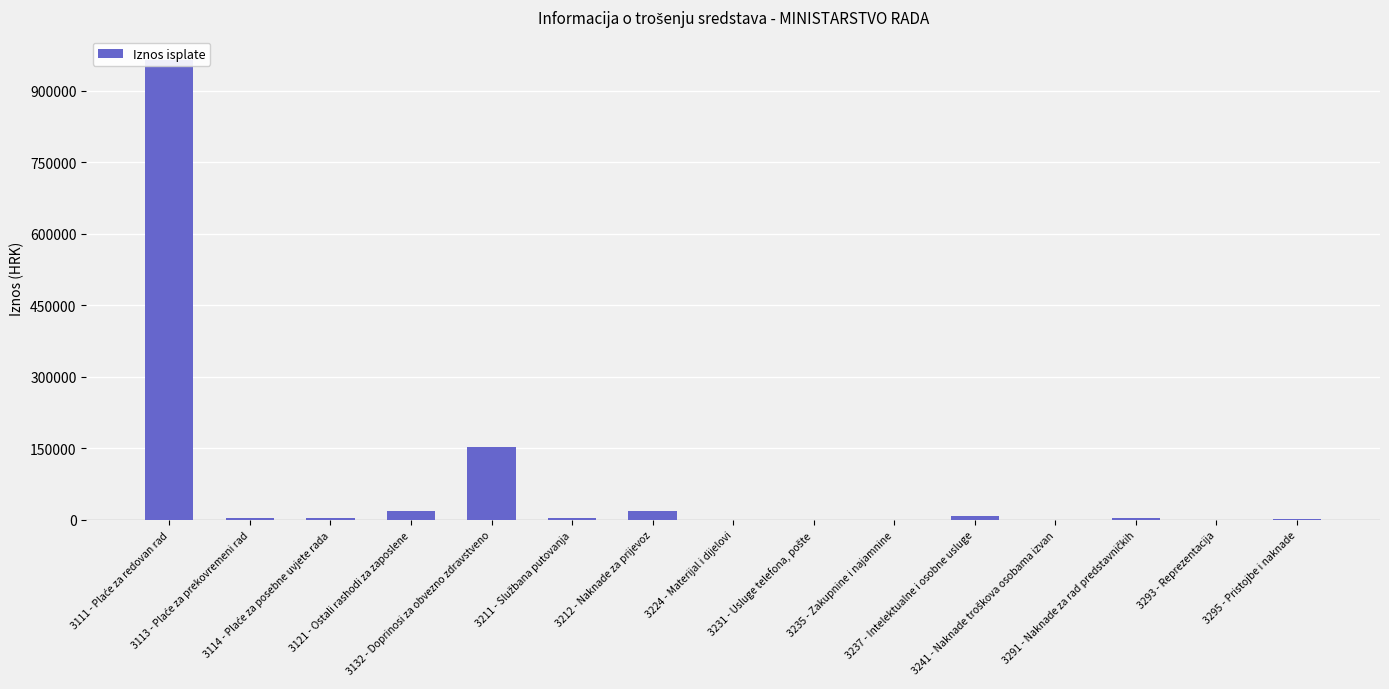

List the labels in order of value, smallest first.

3235 - Zakupnine i najamnine, 3231 - Usluge telefona, pošte, 3224 - Materijal i dijelovi, 3293 - Reprezentacija, 3241 - Naknade troškova osobama izvan, 3295 - Pristojbe i naknade, 3114 - Plaće za posebne uvjete rada, 3211 - Službana putovanja, 3291 - Naknade za rad predstavničkih, 3113 - Plaće za prekovremeni rad, 3237 - Intelektualne i osobne usluge, 3121 - Ostali rashodi za zaposlene, 3212 - Naknade za prijevoz, 3132 - Doprinosi za obvezno zdravstveno, 3111 - Plaće za redovan rad